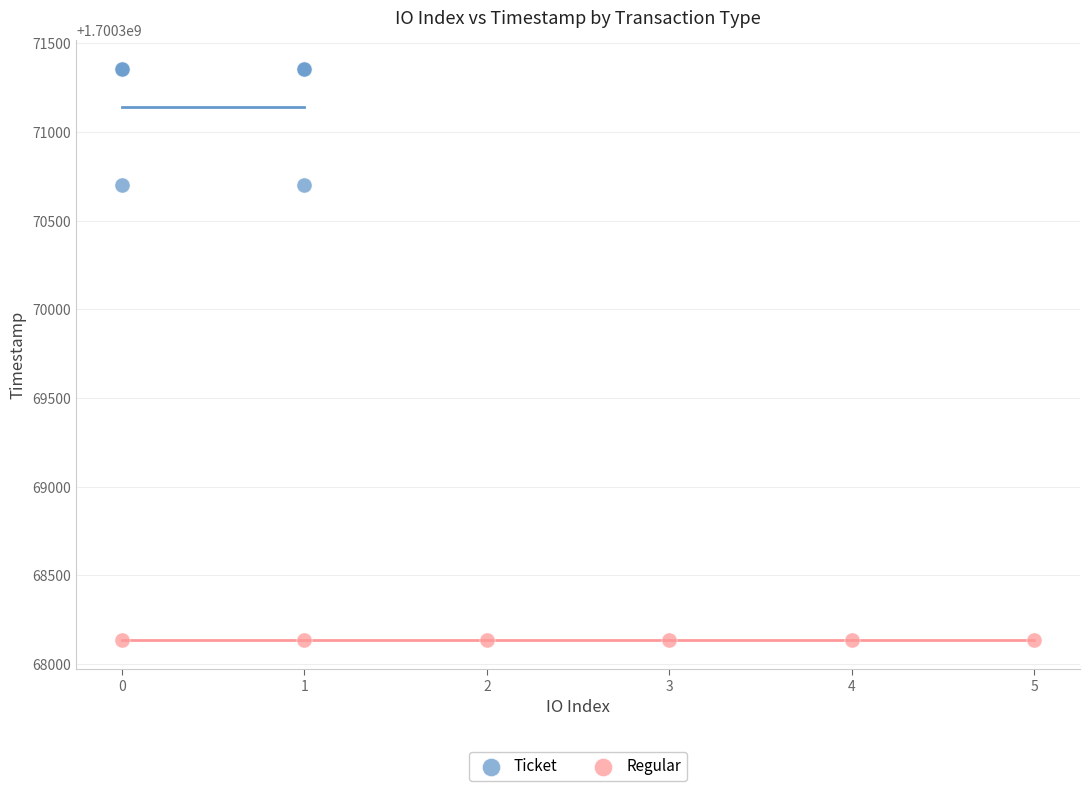

Which series contains the lowest Y value?

Regular